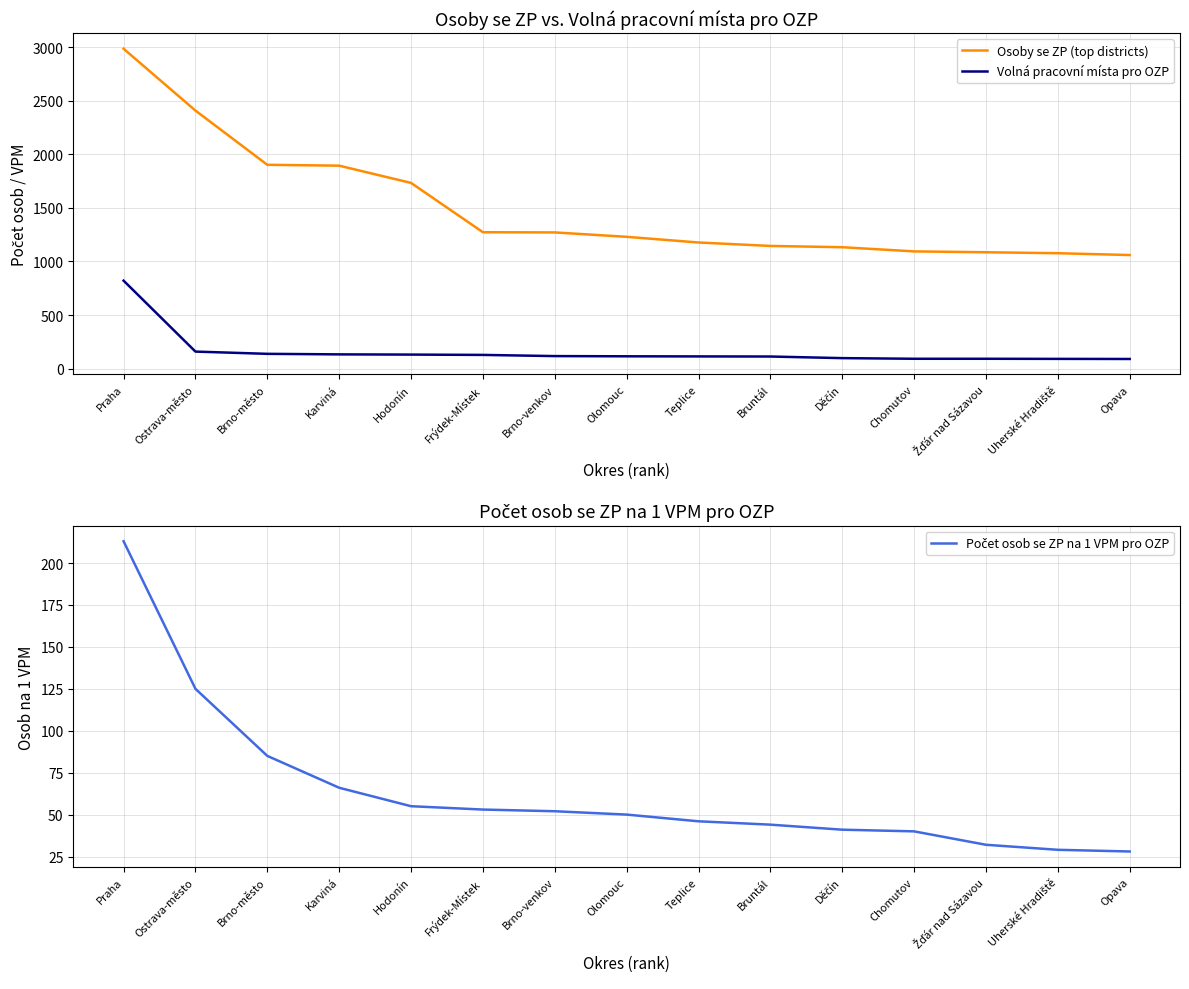

The value of Počet osob se ZP na 1 VPM pro OZP at Uherské Hradiště is 29. True or false?

True